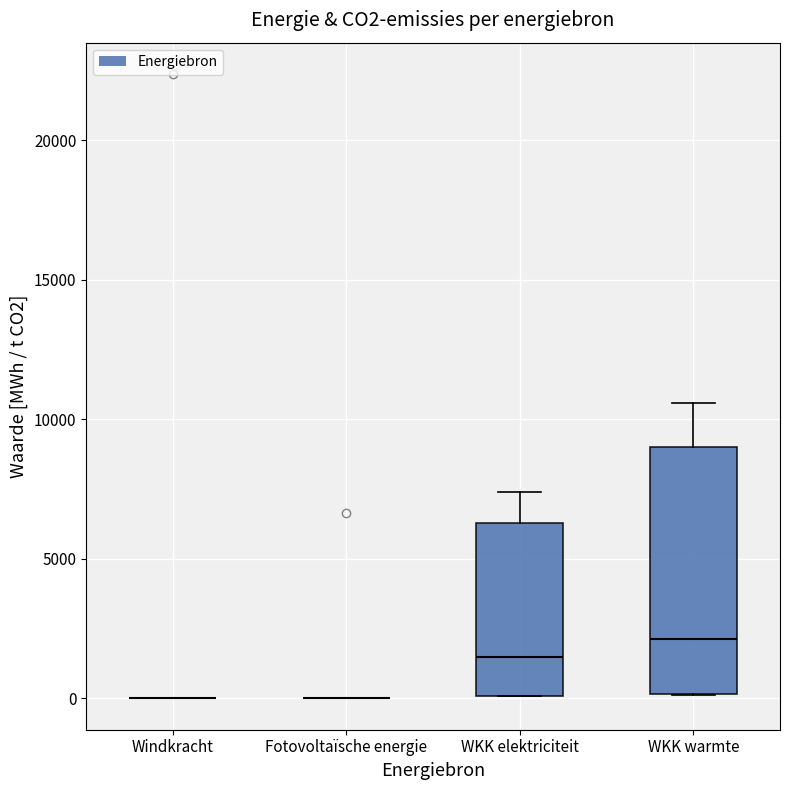

Reading left to right, read every box against the y-axis: the position of its median line, the range the box covers, and the ends of its whiskers. The values are not printed on the chart, so give them approximately, as read against the axis.

Windkracht: box collapsed to a line at 0, whiskers 0 to 0
Fotovoltaïsche energie: box collapsed to a line at 0, whiskers 0 to 0
WKK elektriciteit: median 1500, box 0 to 6500, whiskers 0 to 7500
WKK warmte: median 2000, box 0 to 9000, whiskers 0 to 10500